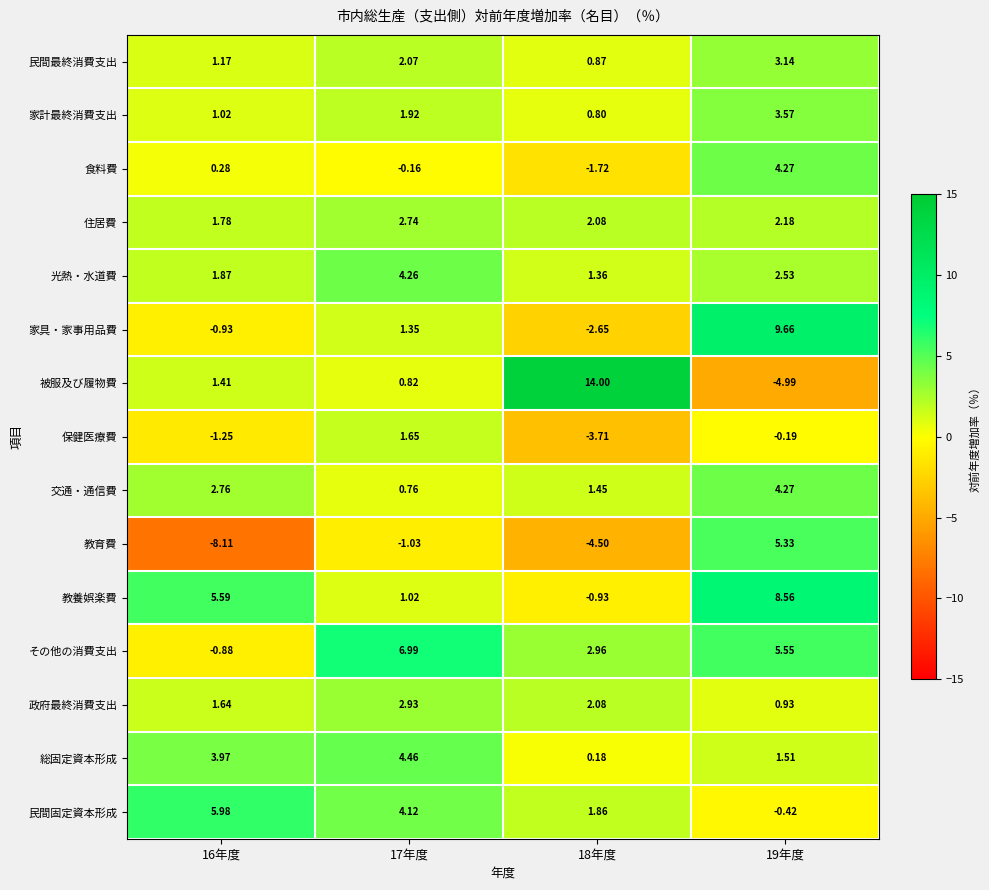

Rank the series at 16年度 from lowest to highest value.

教育費, 保健医療費, 家具・家事用品費, その他の消費支出, 食料費, 家計最終消費支出, 民間最終消費支出, 被服及び履物費, 政府最終消費支出, 住居費, 光熱・水道費, 交通・通信費, 総固定資本形成, 教養娯楽費, 民間固定資本形成